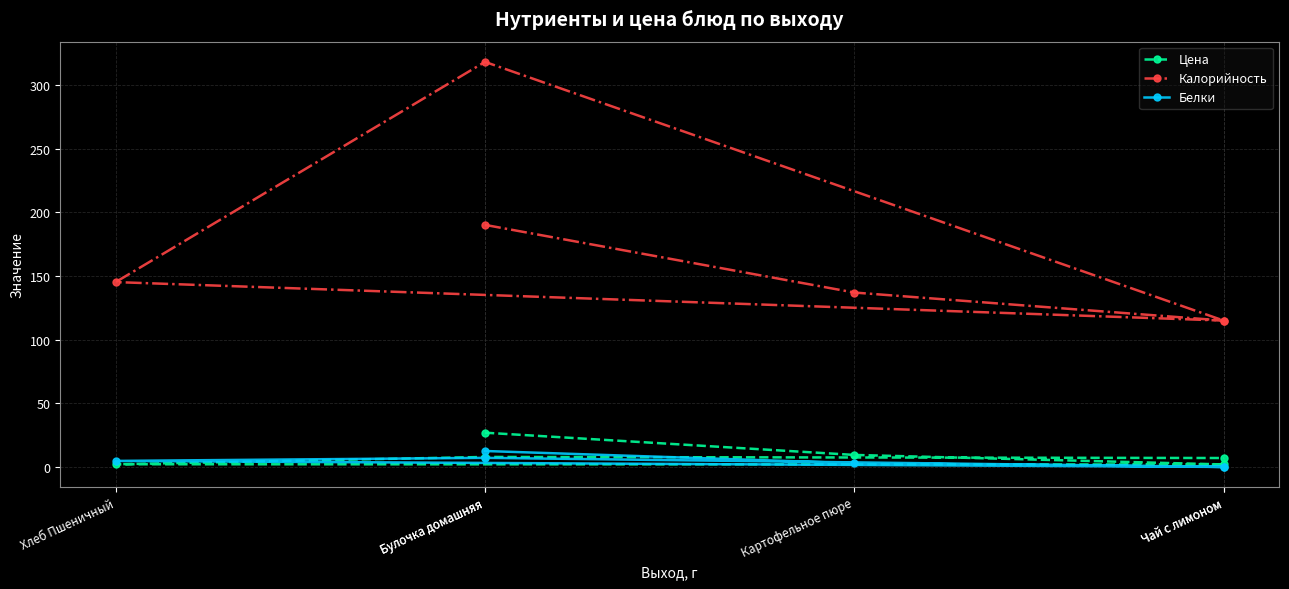

At which category does the chart reach its peak across all series?

Булочка домашняя